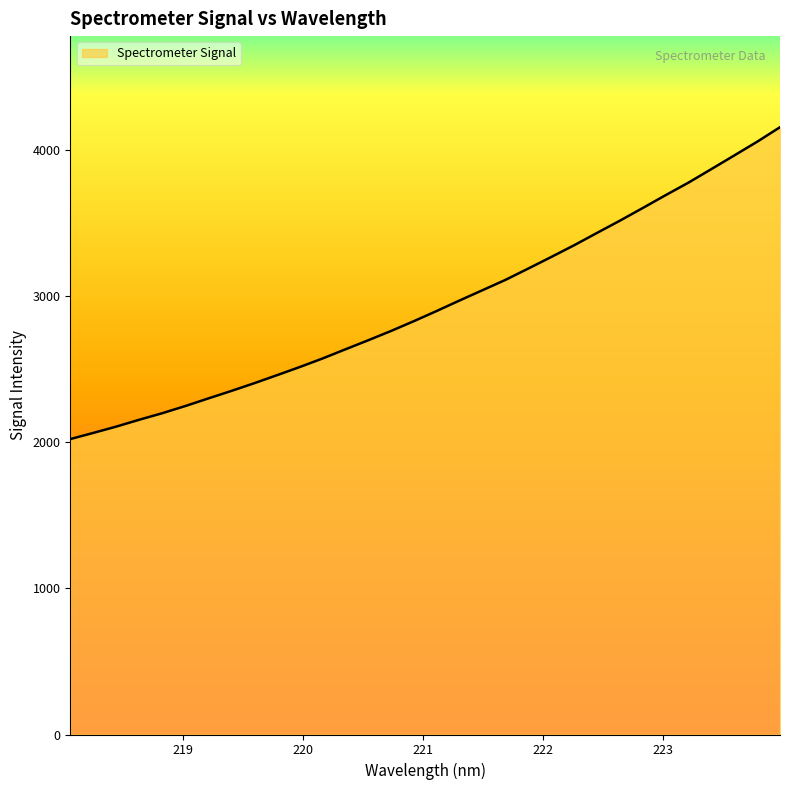

What is the maximum value shown in the chart?

4153.0